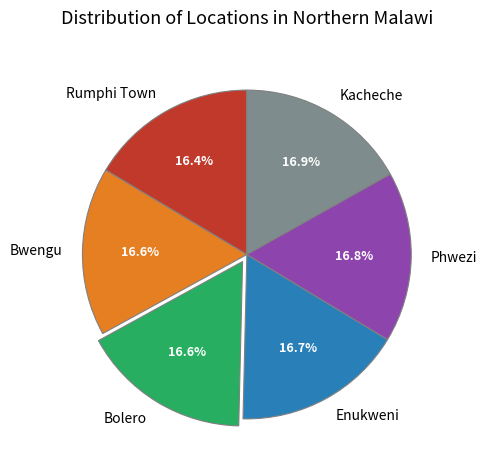

To the nearest percent, what percentage of the pie is Enukweni?

17%